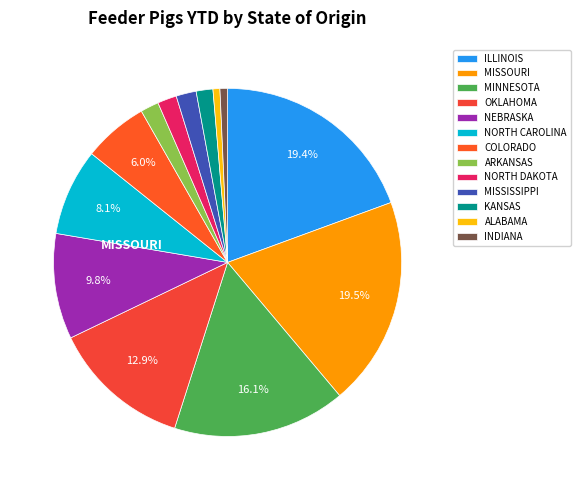

How many segments does this pie chart have?

13